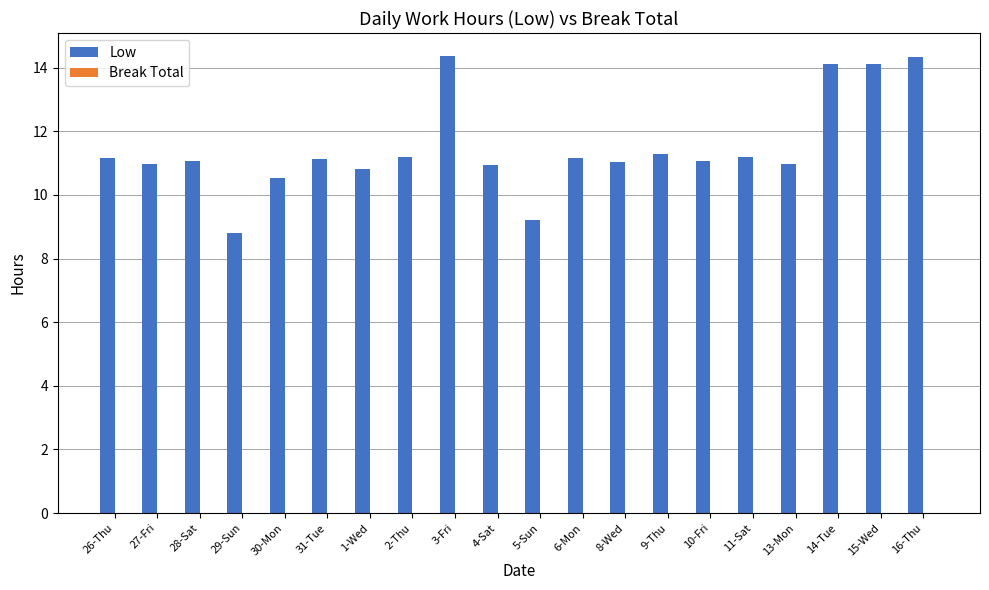

What is the difference between the maximum and minimum values?

5.6